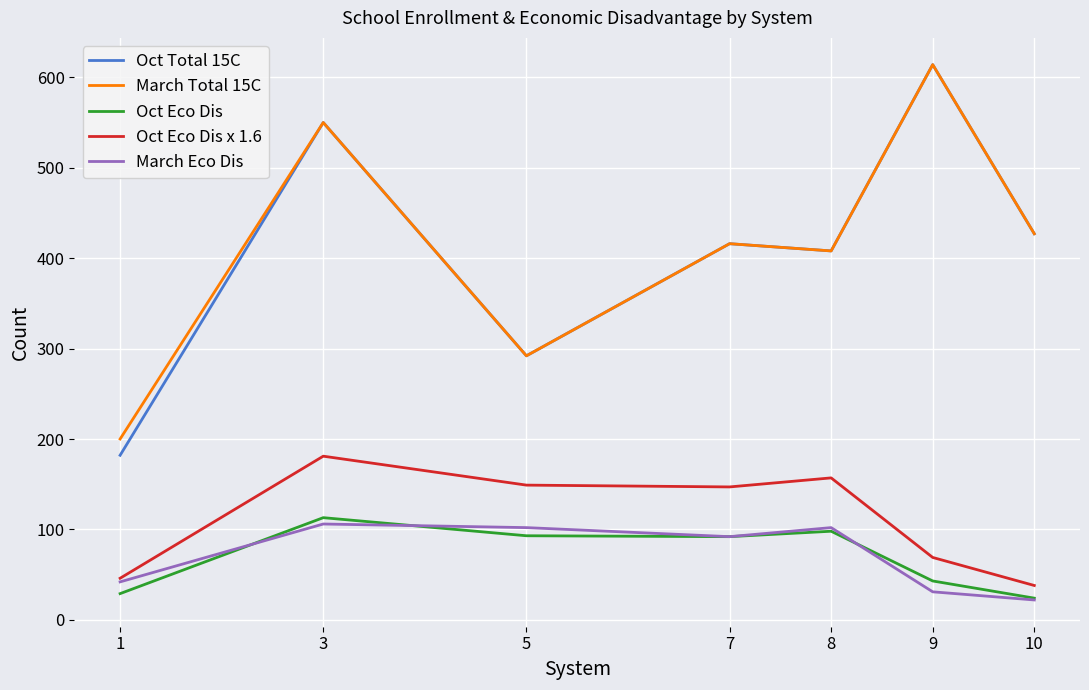

Is the value of March Total 15C at 3 greater than the value of March Eco Dis at 1?

Yes